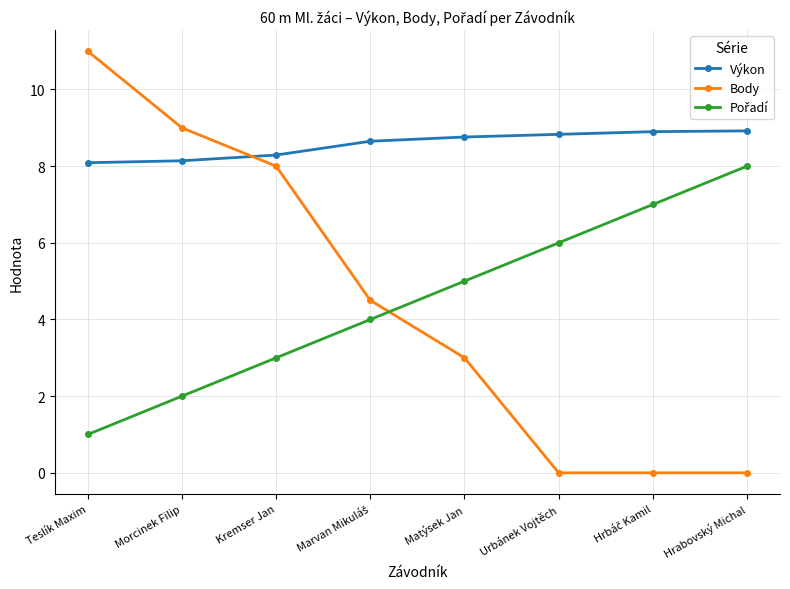

What is the label of the 2nd point from the left?

Morcinek Filip